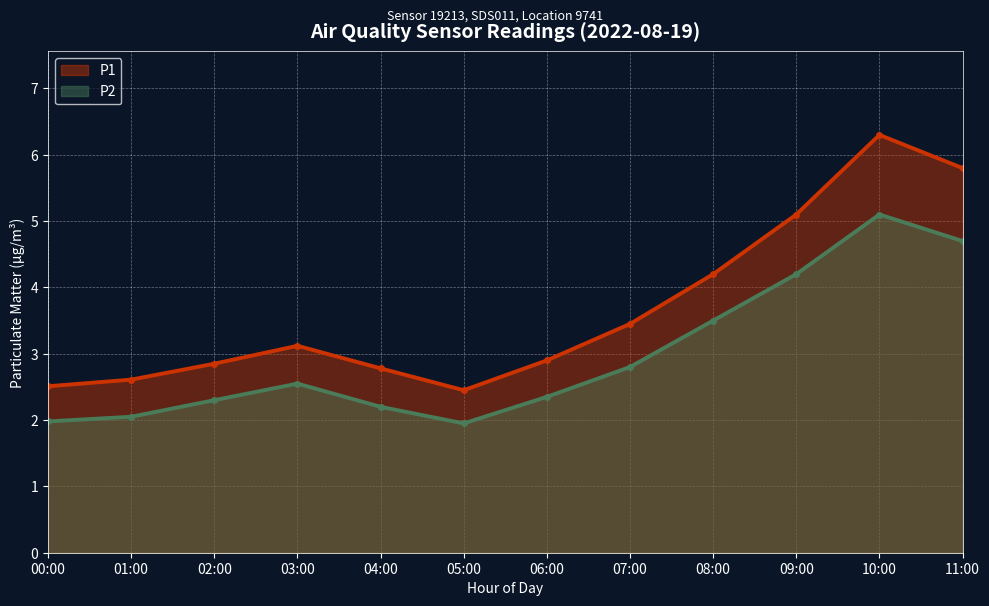

At which category does the chart reach its minimum across all series?

05:00